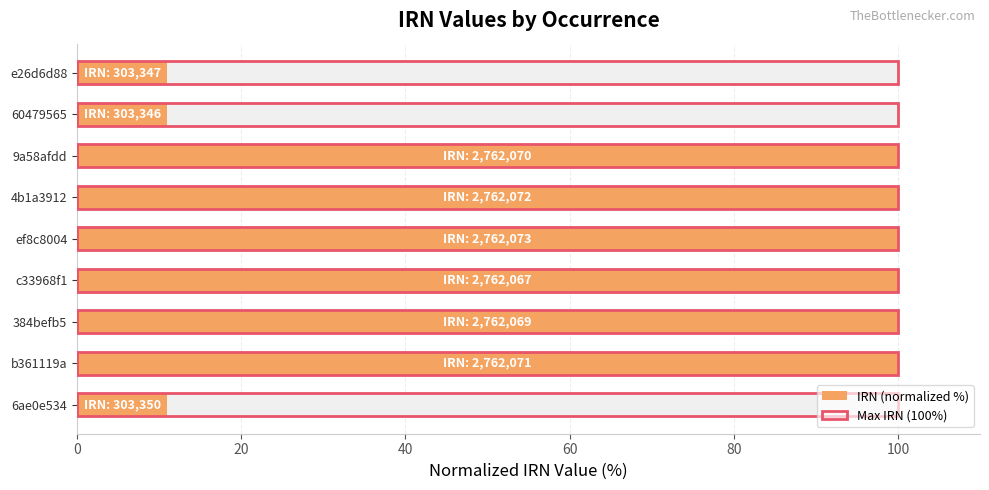

List the series in order of their peak value, highest first.

IRN (normalized %), Max IRN (100%)